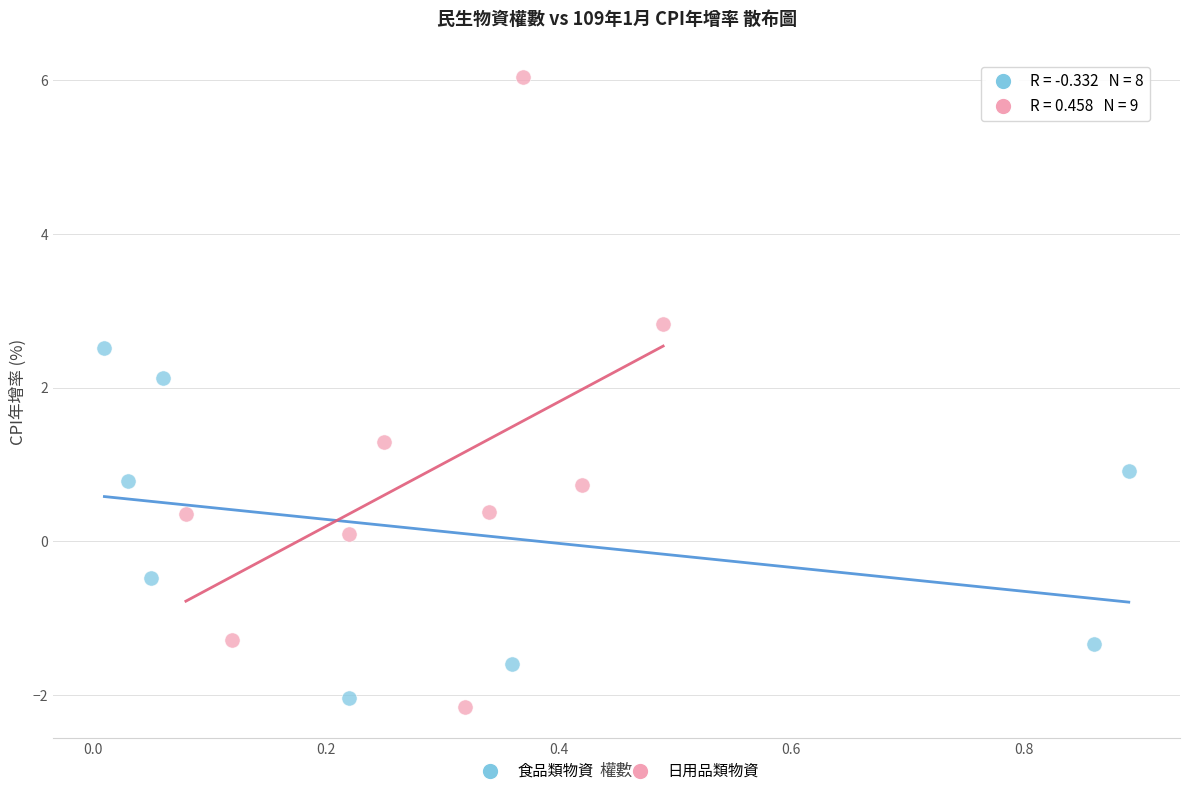

Which series reaches the minimum Y coordinate?

日用品類物資